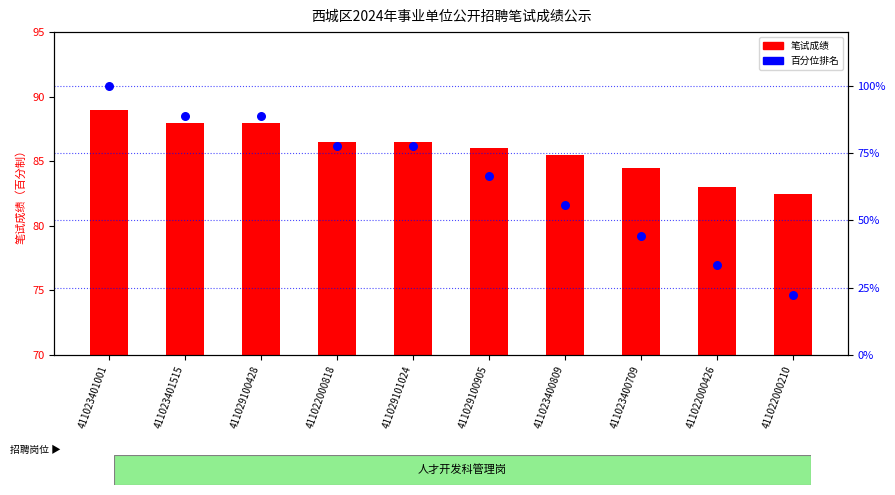

At how many categories does at least one series exceed 76?

10